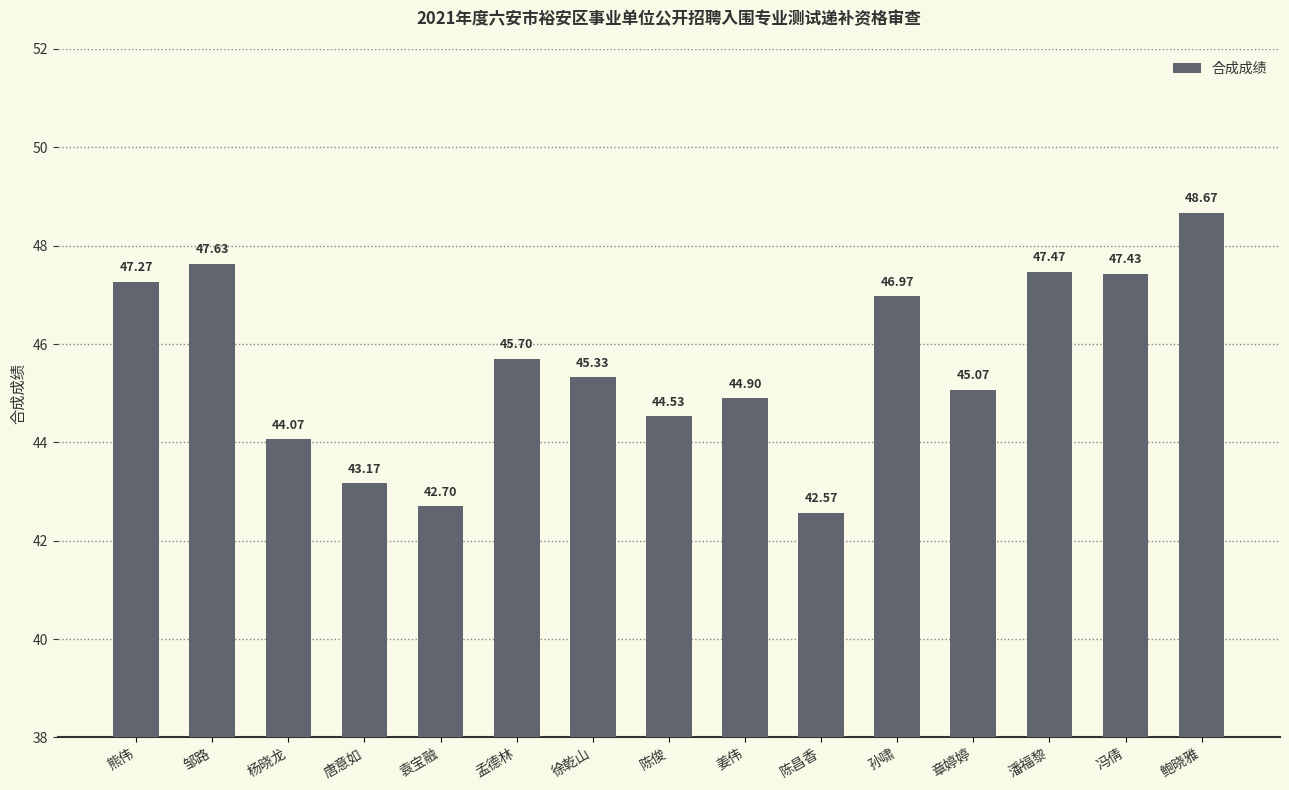

At which category does the chart reach its minimum across all series?

陈昌香